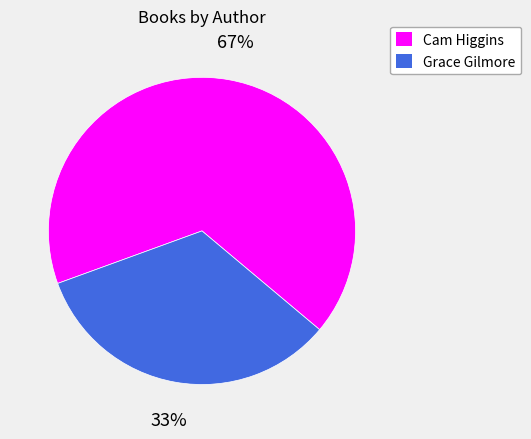

Does any single category account for the majority?

Yes